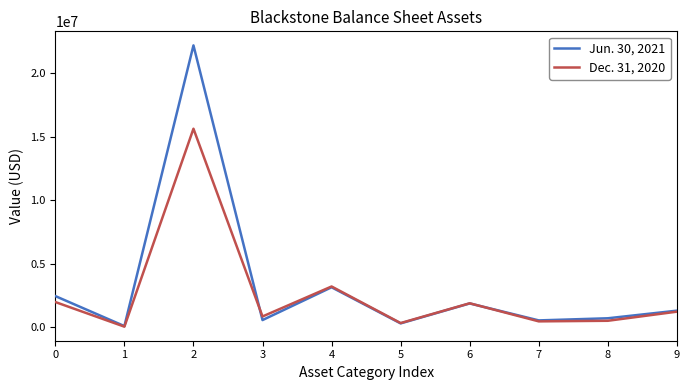

At which label is Jun. 30, 2021 closest to 11136499?

4